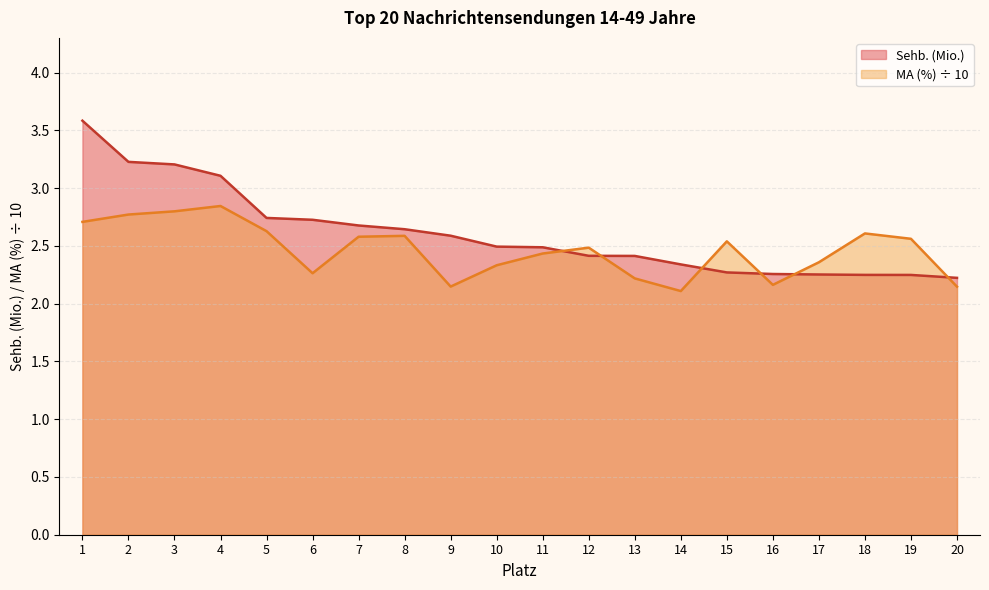

At which label is Sehb. (Mio.) closest to 2?

20